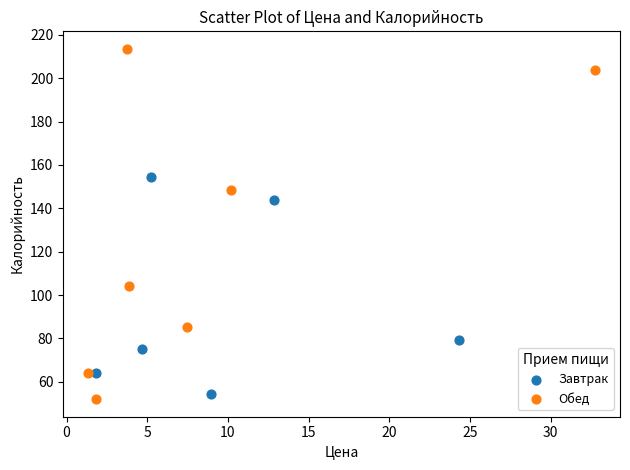

Which series has the widest spread of Y values?

Обед